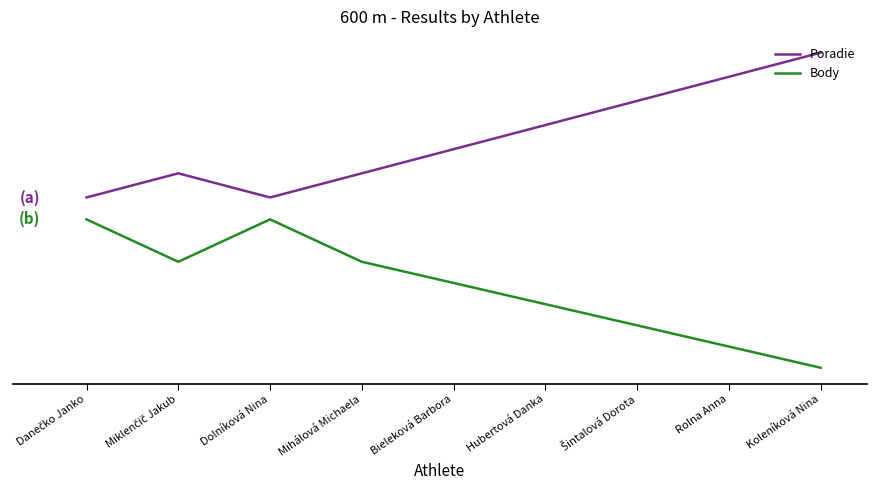

Which label corresponds to the smallest value in the chart?

Koleníková Nina